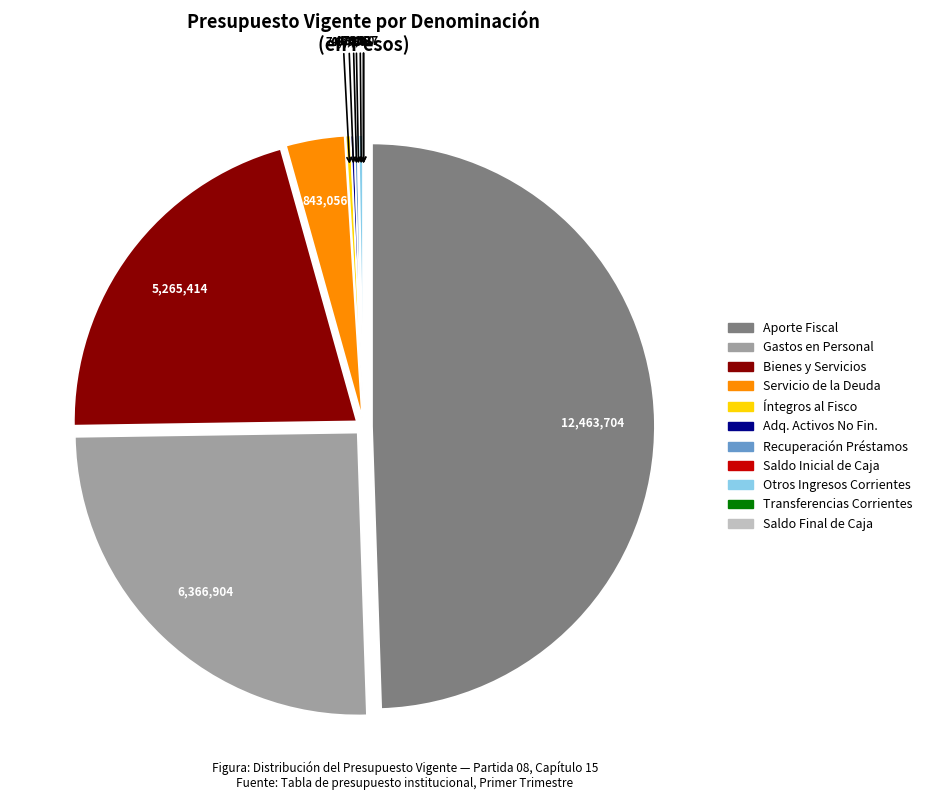

Rank the categories by value from lowest to highest.

TRANSFERENCIAS CORRIENTES, SALDO FINAL DE CAJA, SALDO INICIAL DE CAJA, RECUPERACIÓN DE PRÉSTAMOS, ADQUISICIÓN DE ACTIVOS NO FINANCIEROS, OTROS INGRESOS CORRIENTES, INTEGROS AL FISCO, SERVICIO DE LA DEUDA, BIENES Y SERVICIOS DE CONSUMO, GASTOS EN PERSONAL, APORTE FISCAL